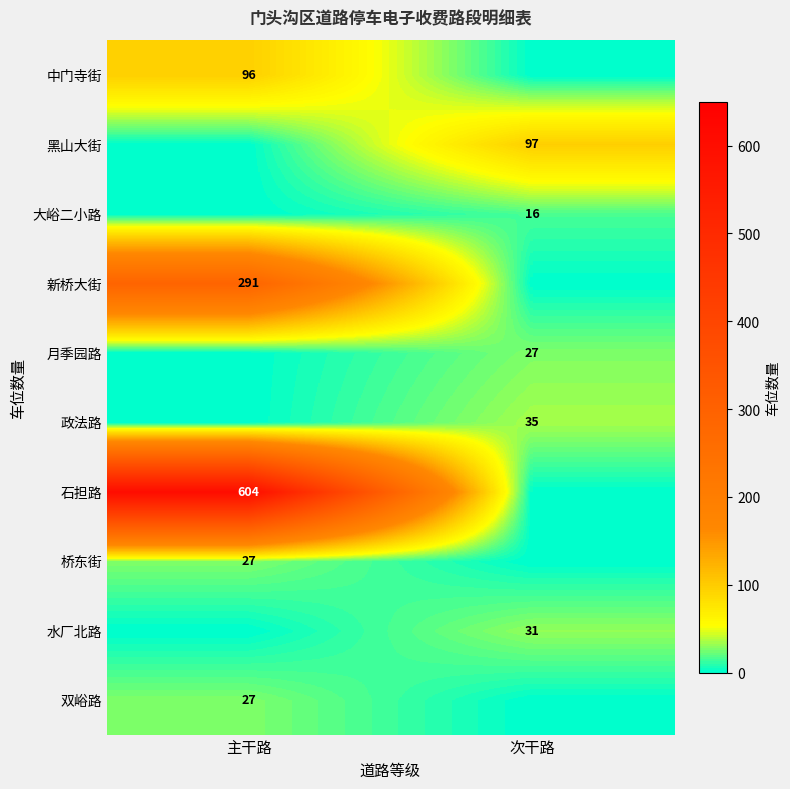

The value of 双峪路 at 主干路 is 8. True or false?

False